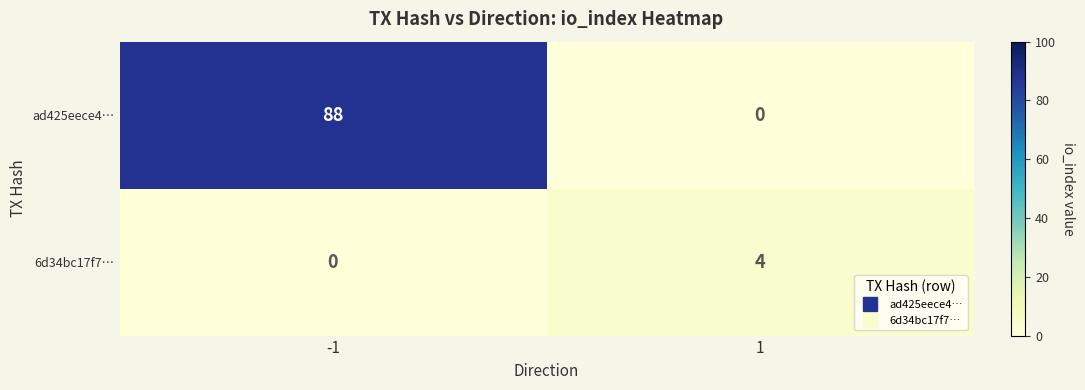

What is the spread (max minus min) of values at -1?

88